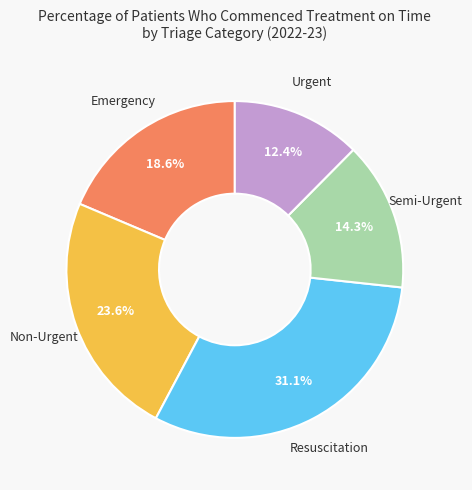

What is the total percentage of Emergency and Non-Urgent?

42.2%